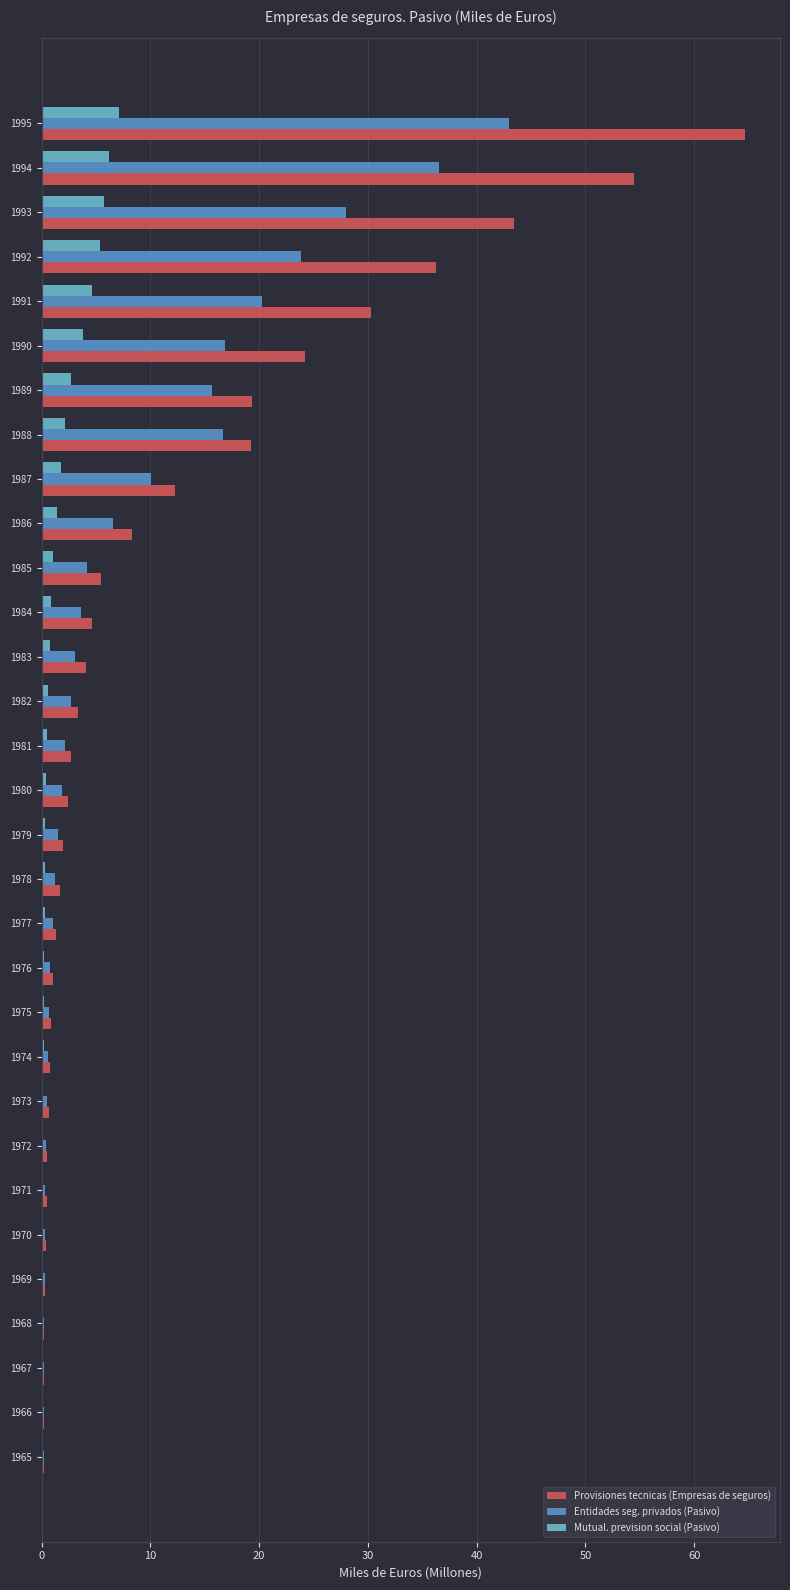

Is the value of Entidades seg. privados (Pasivo) at 1983 greater than the value of Mutual. prevision social (Pasivo) at 1993?

No